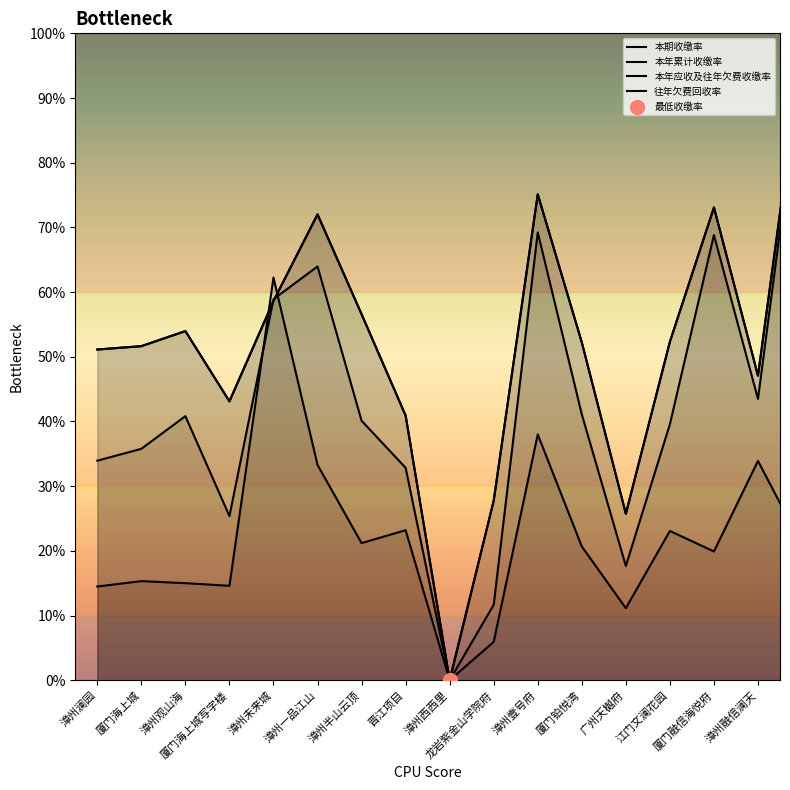

What is the total value across all series at 漳州半山云顶?

174.5